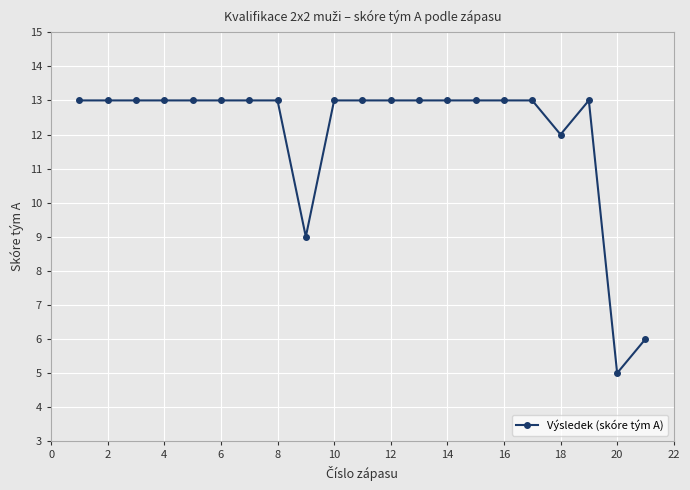

What is the minimum value shown in the chart?

5